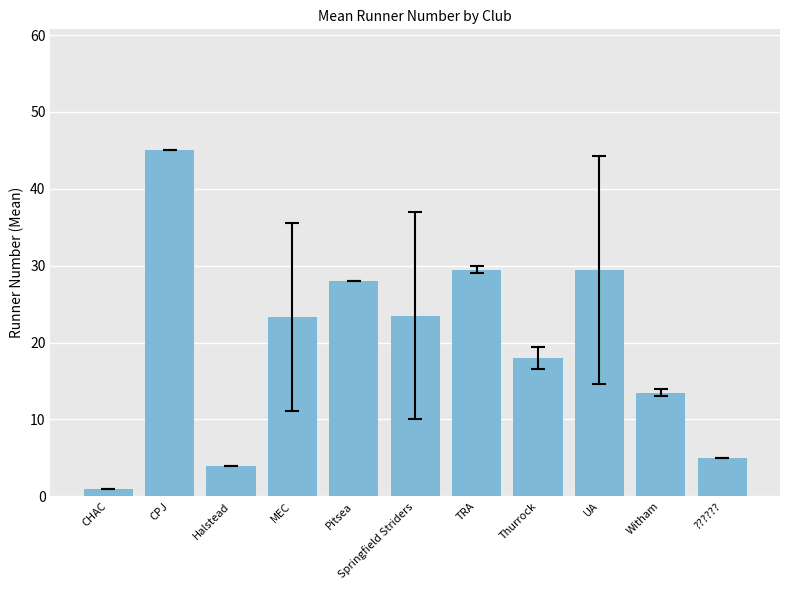

Which has a higher value, ?????? or Witham?

Witham